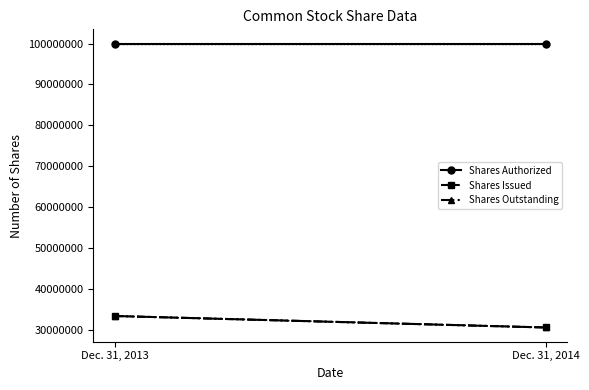

What is the difference between the Shares Issued values at Dec. 31, 2013 and Dec. 31, 2014?

2803216